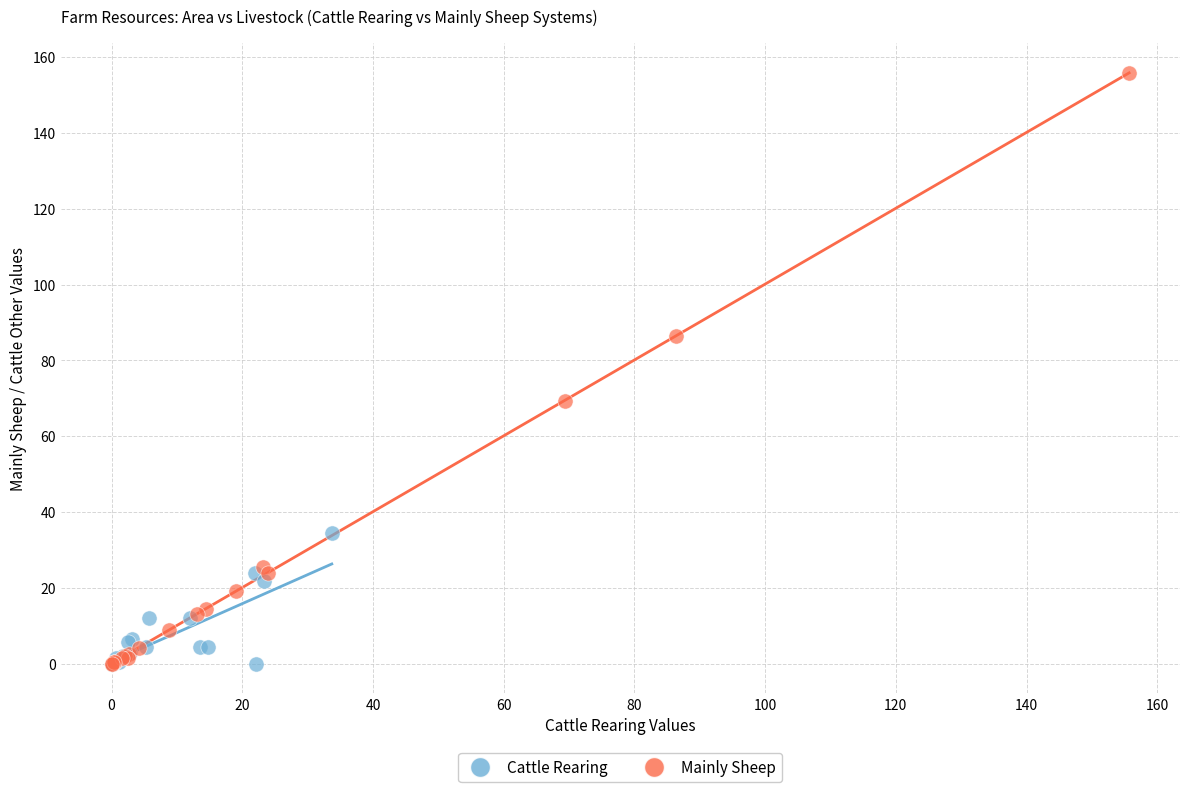

Which series has the widest spread of Y values?

Mainly Sheep